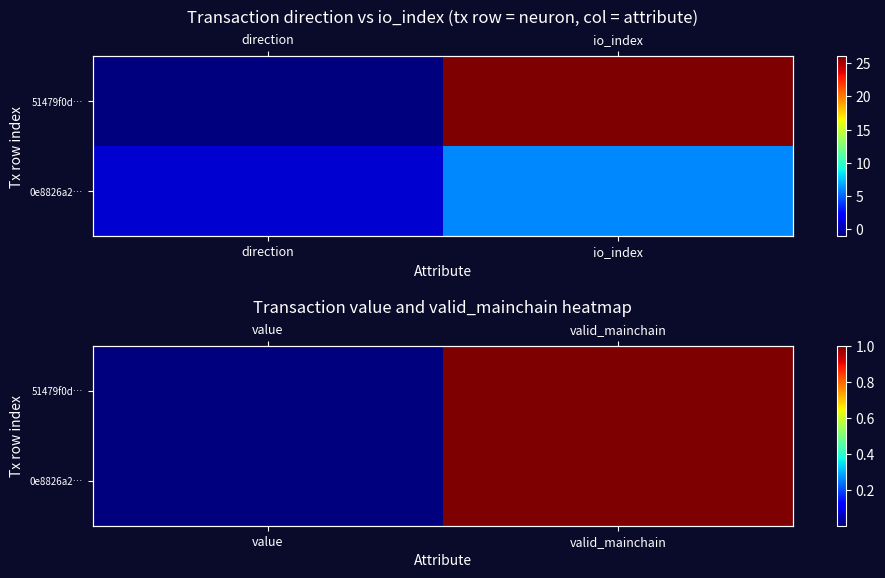

List the labels in order of 0e8826a2… value, smallest first.

value, valid_mainchain